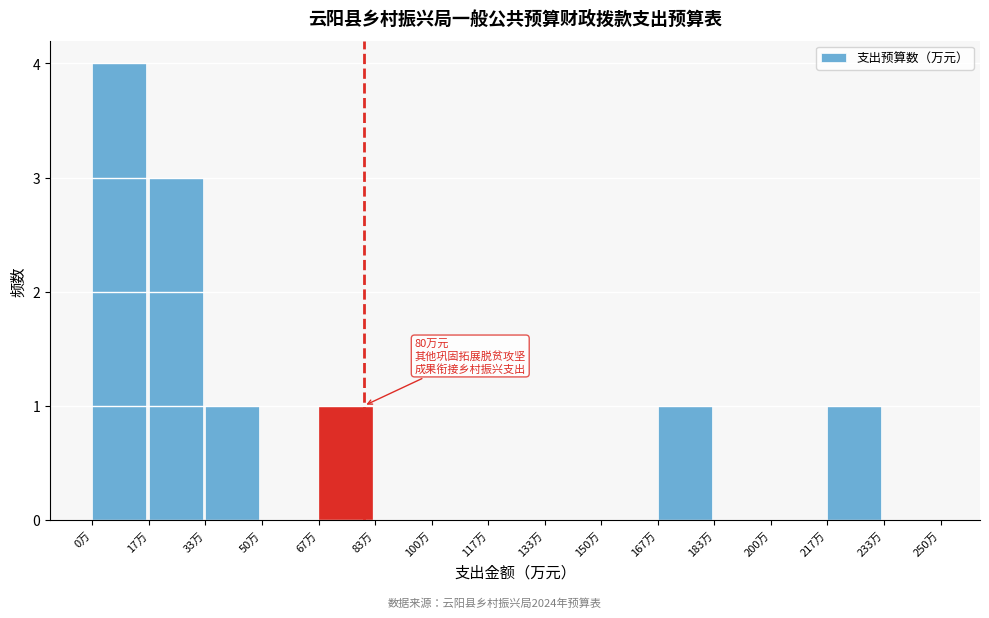

Over which range of the x-axis is the bar tallest?

0 to 16